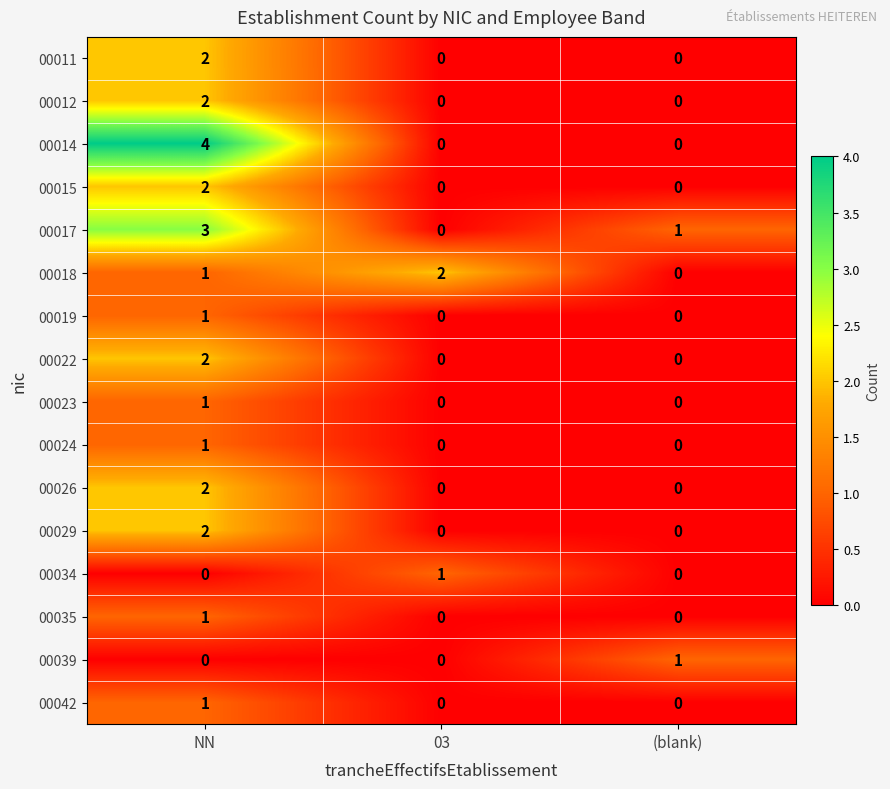

True or false: 00017 has a value of 0 at 03.

True